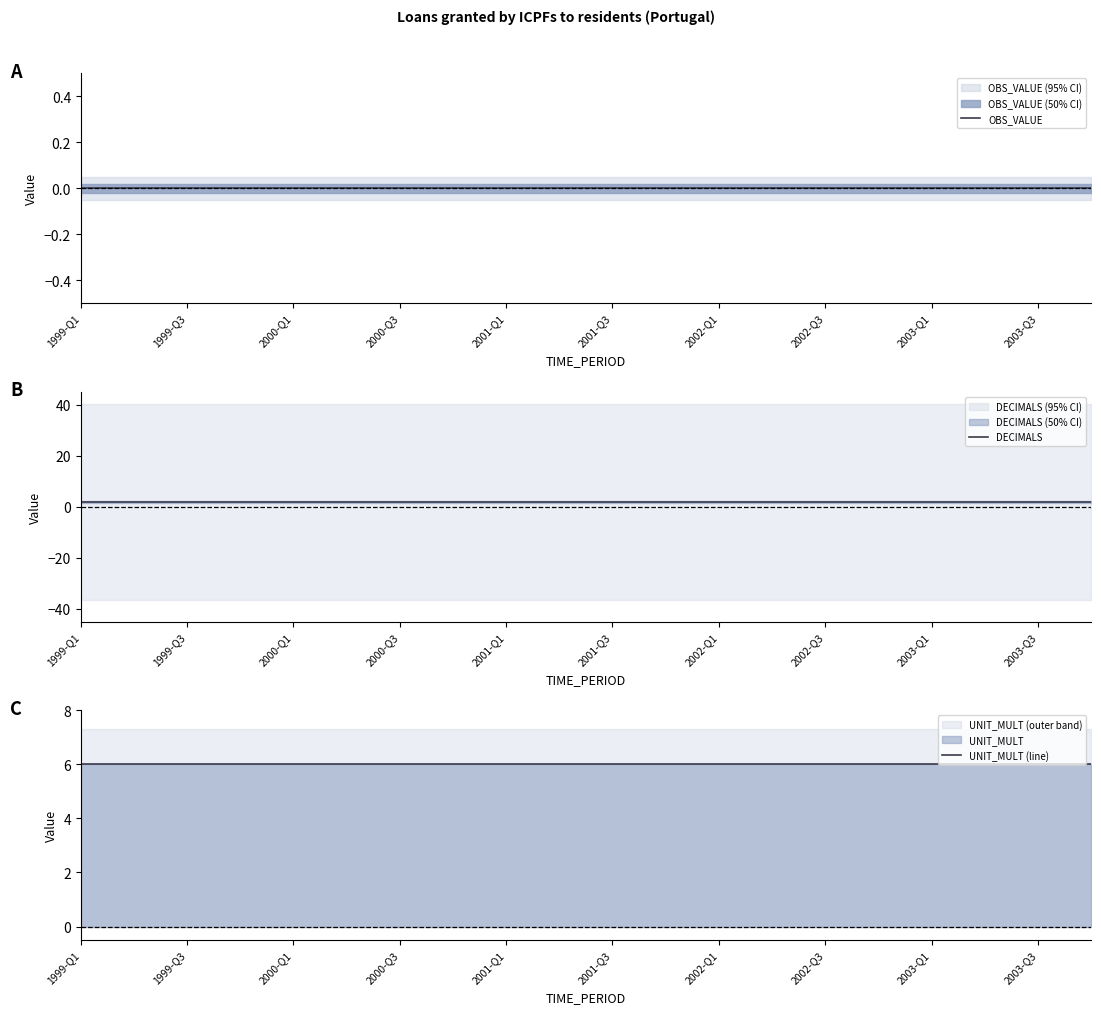

Does the chart display data point markers on the line(s)?

No